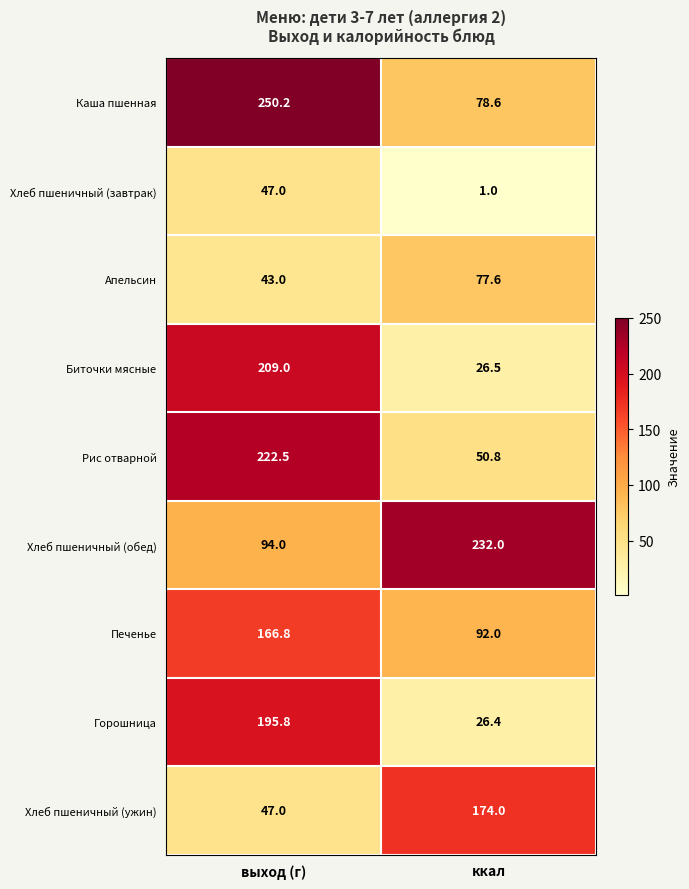

The value of Горошница at ккал is 26.4. True or false?

True